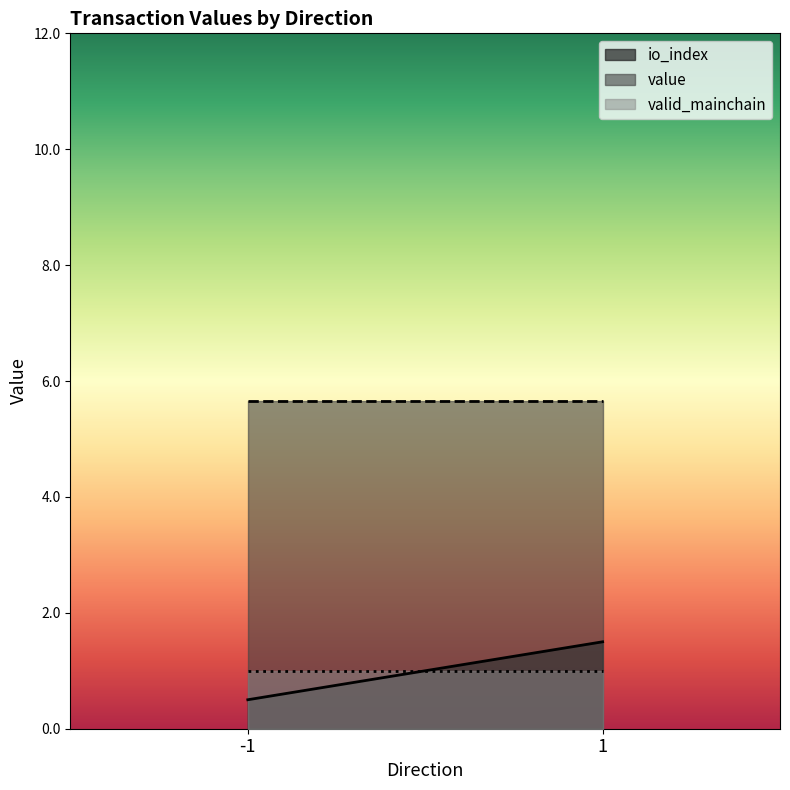

How many lines are shown in the chart?

3